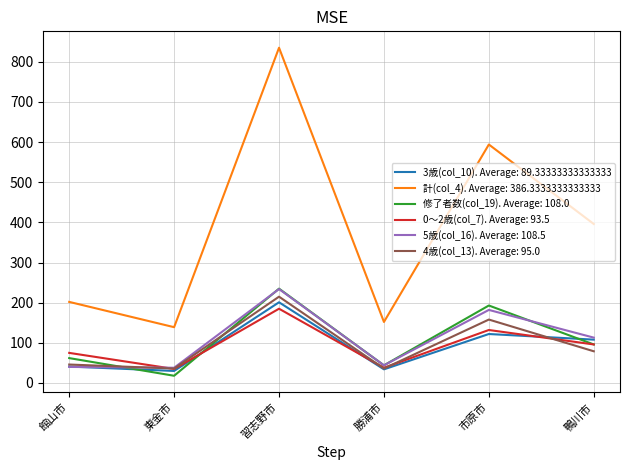

What is the difference between the highest and lowest values at 館山市?

162